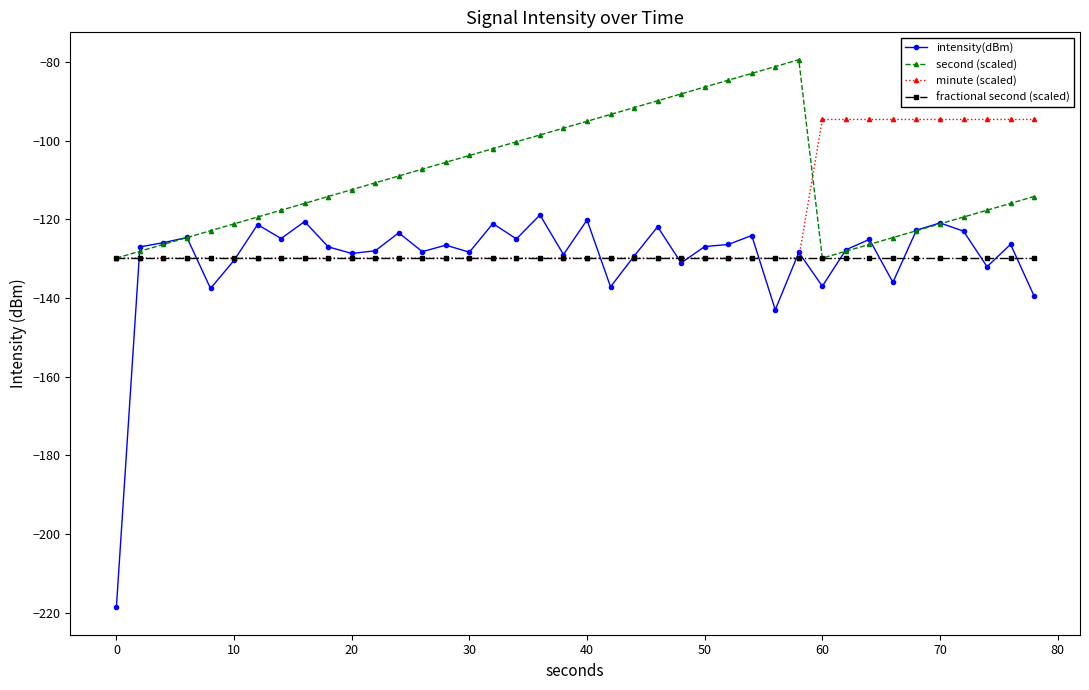

Which series has the widest spread of values?

intensity(dBm)